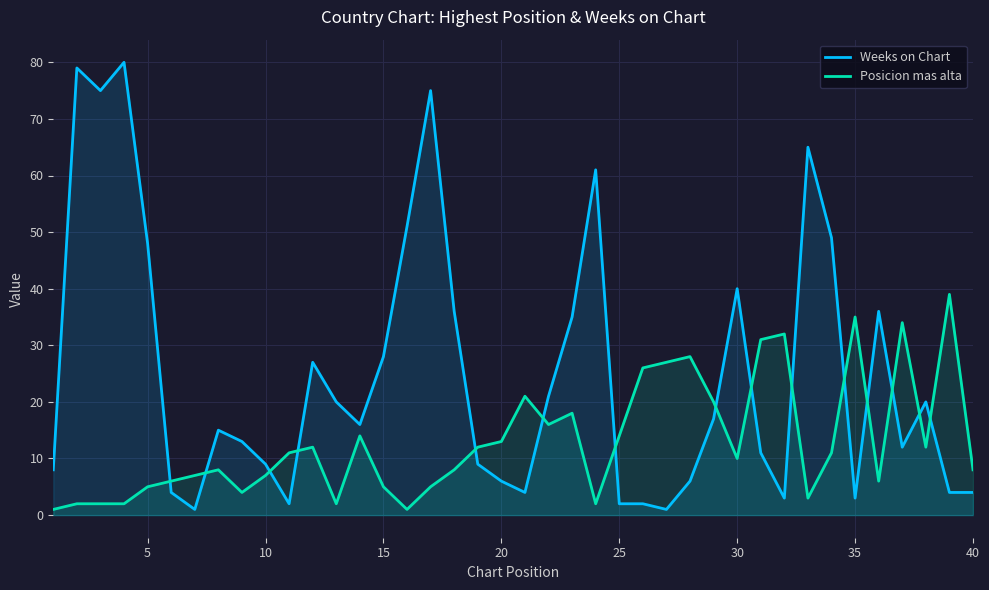

Reading right to left, what are all the values shown in this chart?

Weeks on Chart: 4	4	20	12	36	3	49	65	3	11	40	17	6	1	2	2	61	35	21	4	6	9	36	75	51	28	16	20	27	2	9	13	15	1	4	48	80	75	79	8
Posicion mas alta: 8	39	12	34	6	35	11	3	32	31	10	20	28	27	26	14	2	18	16	21	13	12	8	5	1	5	14	2	12	11	7	4	8	7	6	5	2	2	2	1